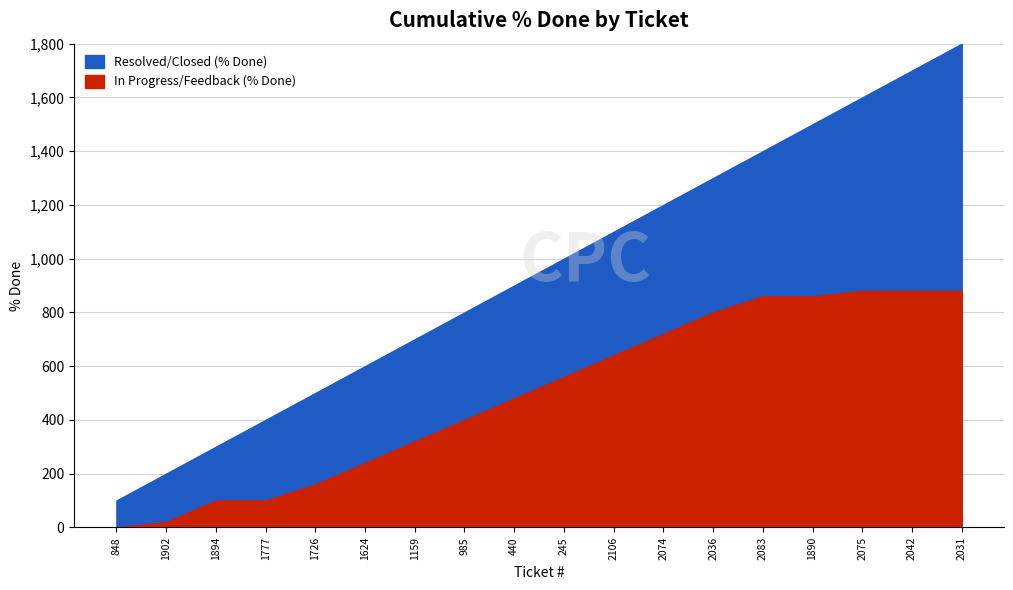

Is the value of In Progress/Feedback (% Done) at 1624 greater than the value of Resolved/Closed (% Done) at 2036?

No